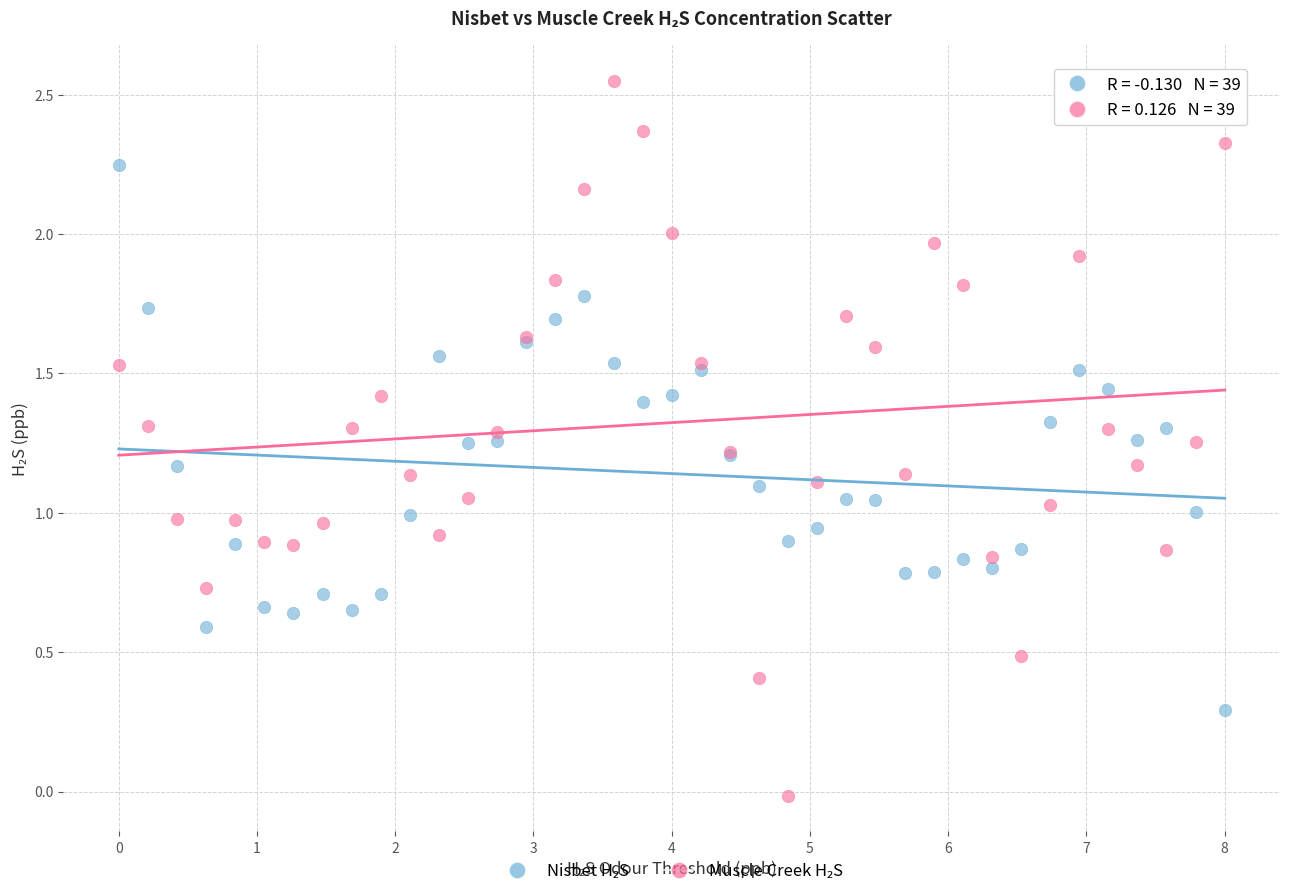

What is the X range (max minus min) for the scatter plot?

8.0